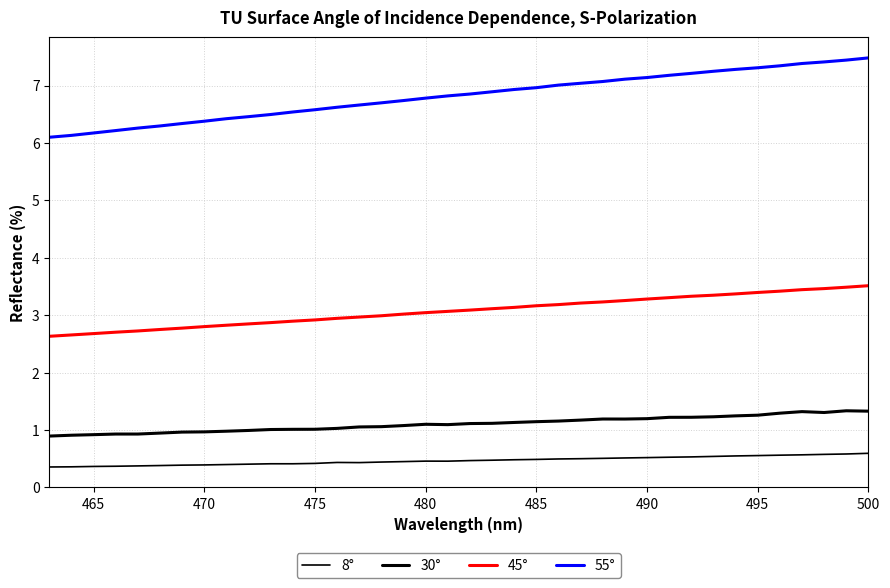

How many lines are shown in the chart?

4